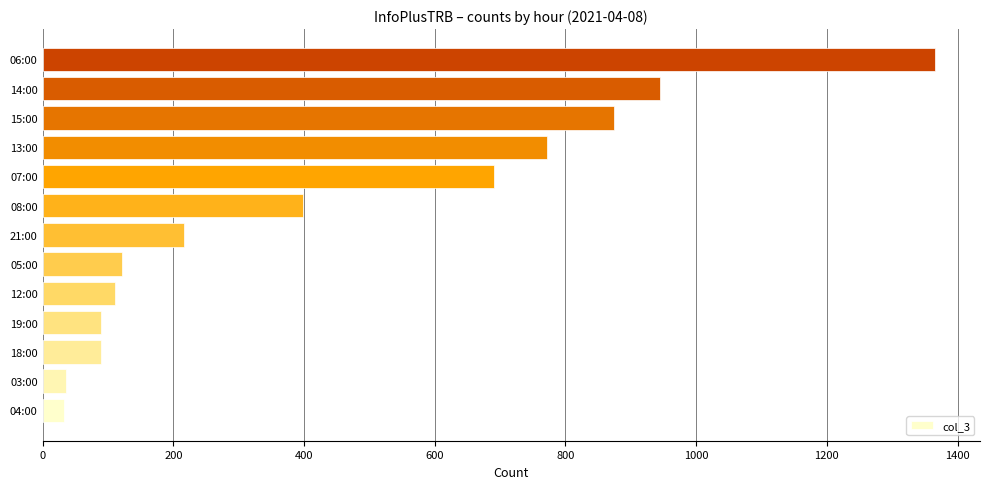

Which has a higher value, 18:00 or 07:00?

07:00